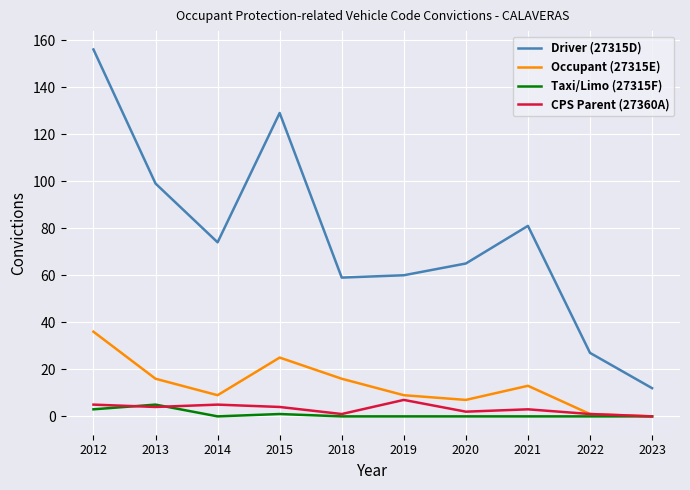

Where does the Driver (27315D) series first go above 74?

2012